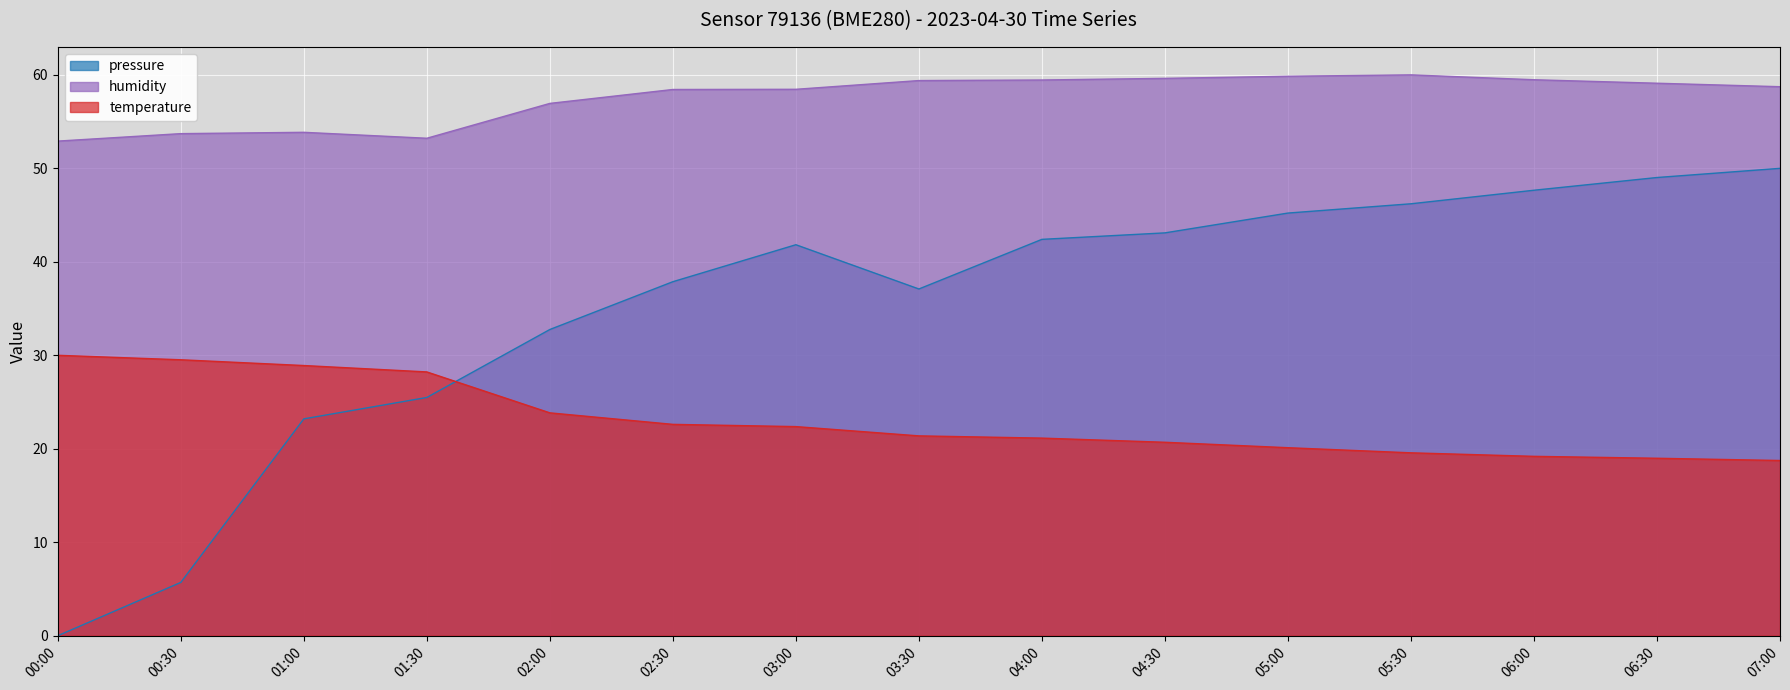

Between 04:30 and 05:00, which is larger?

05:00